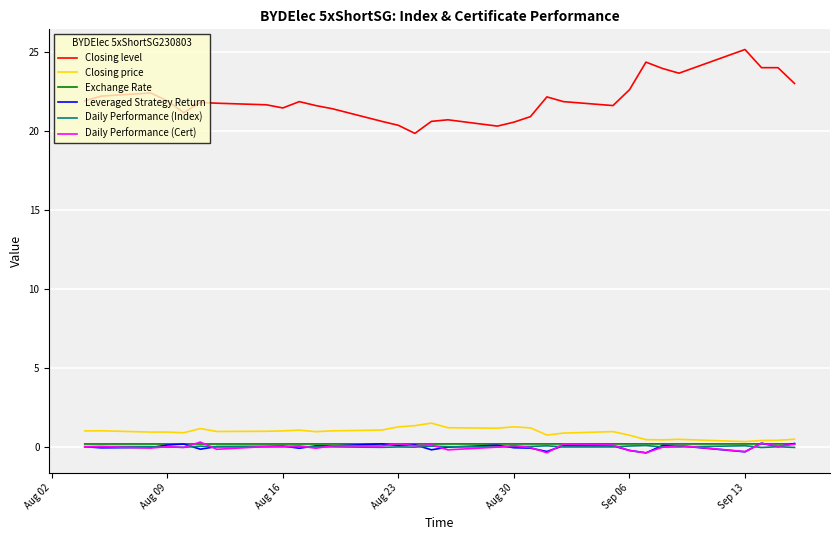

What is the minimum value for Closing level?

19.8